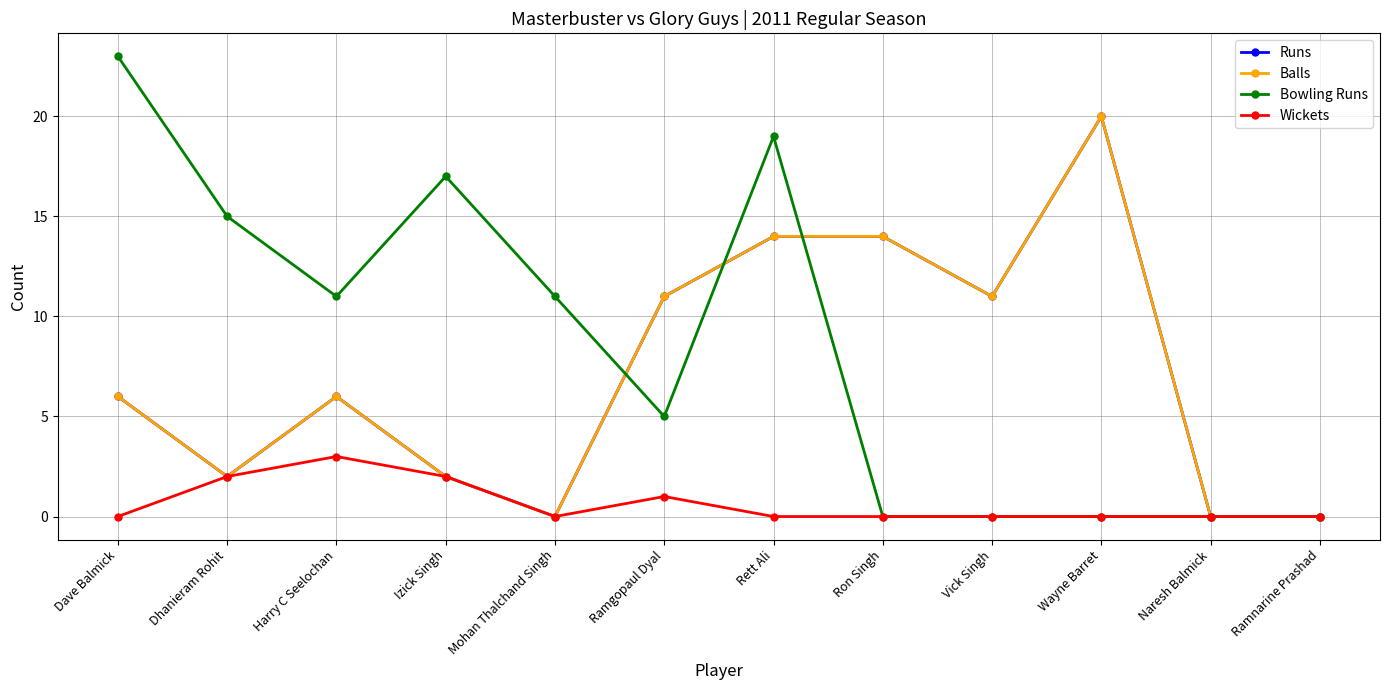

How many distinct data groups are displayed?

4